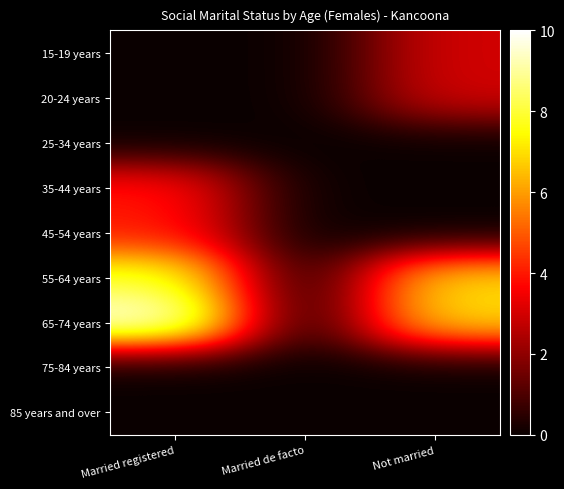

At how many categories does at least one series exceed 3?

2